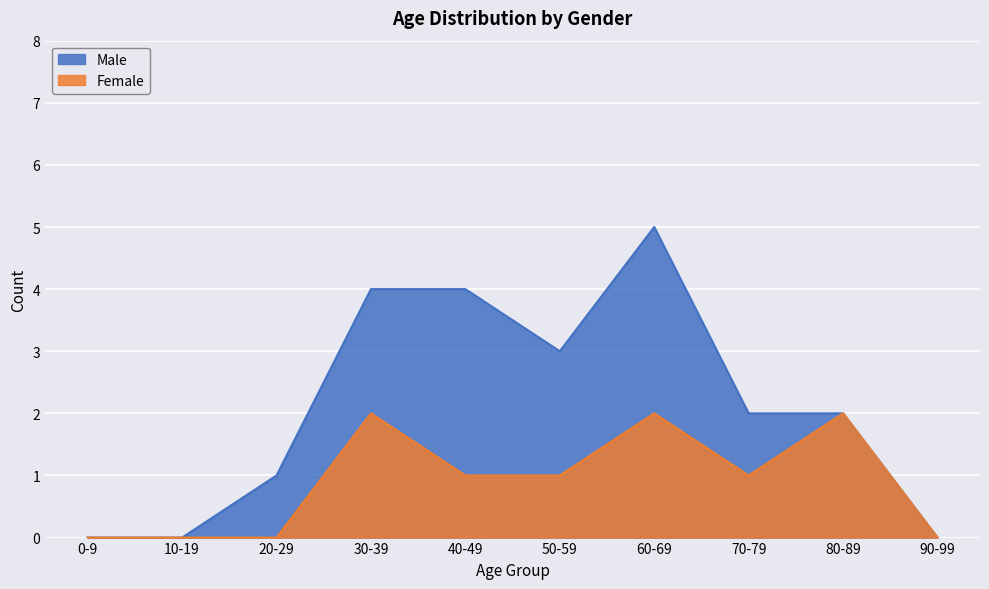

Reading right to left, list all the values displayed in this chart.

Male: 90-99=0	80-89=2	70-79=2	60-69=5	50-59=3	40-49=4	30-39=4	20-29=1	10-19=0	0-9=0
Female: 90-99=0	80-89=2	70-79=1	60-69=2	50-59=1	40-49=1	30-39=2	20-29=0	10-19=0	0-9=0